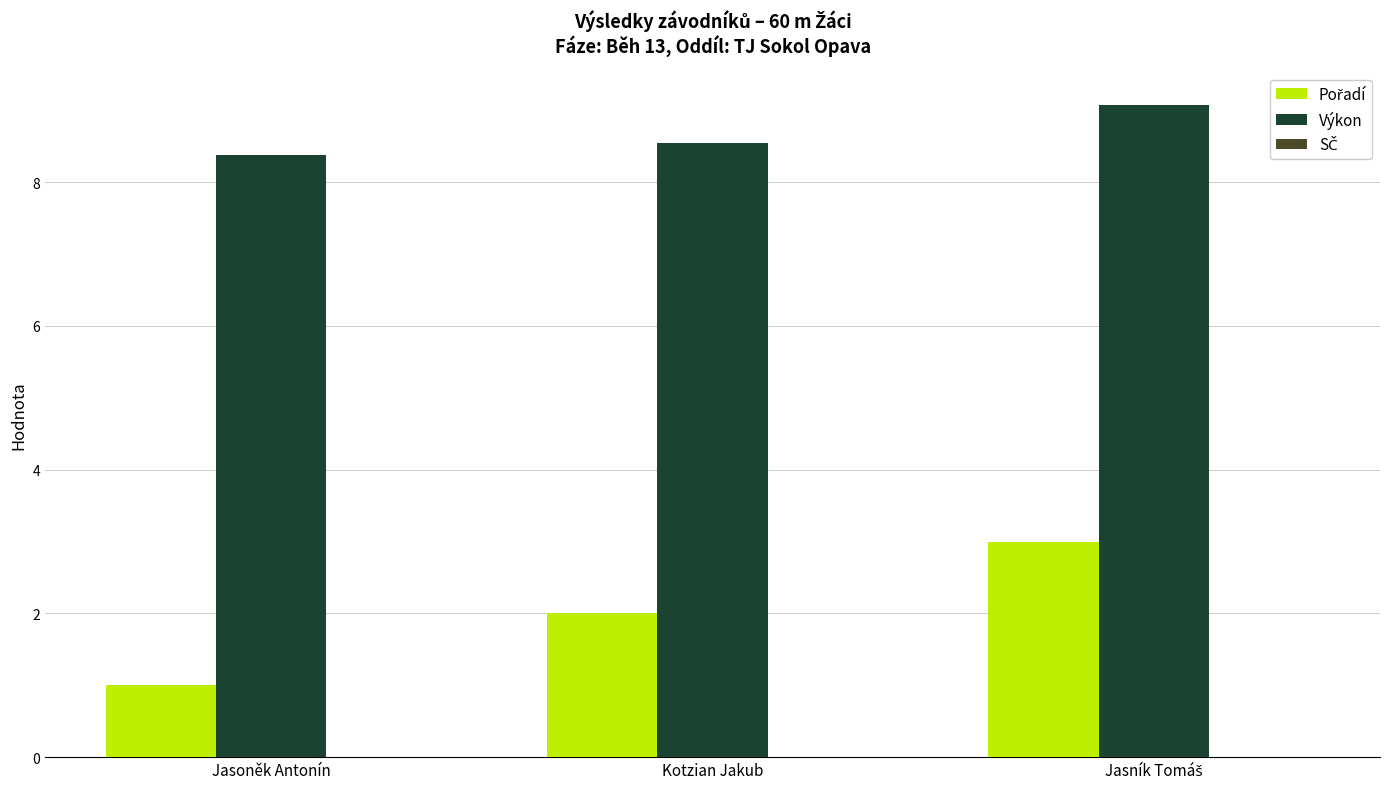

How many distinct data groups are displayed?

2